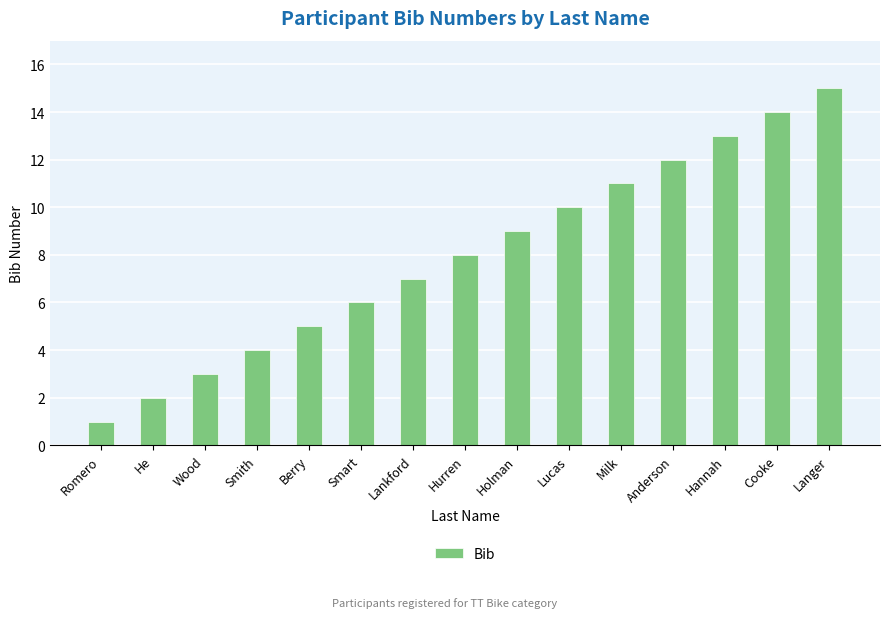

Between Hannah and Smith, which is larger?

Hannah